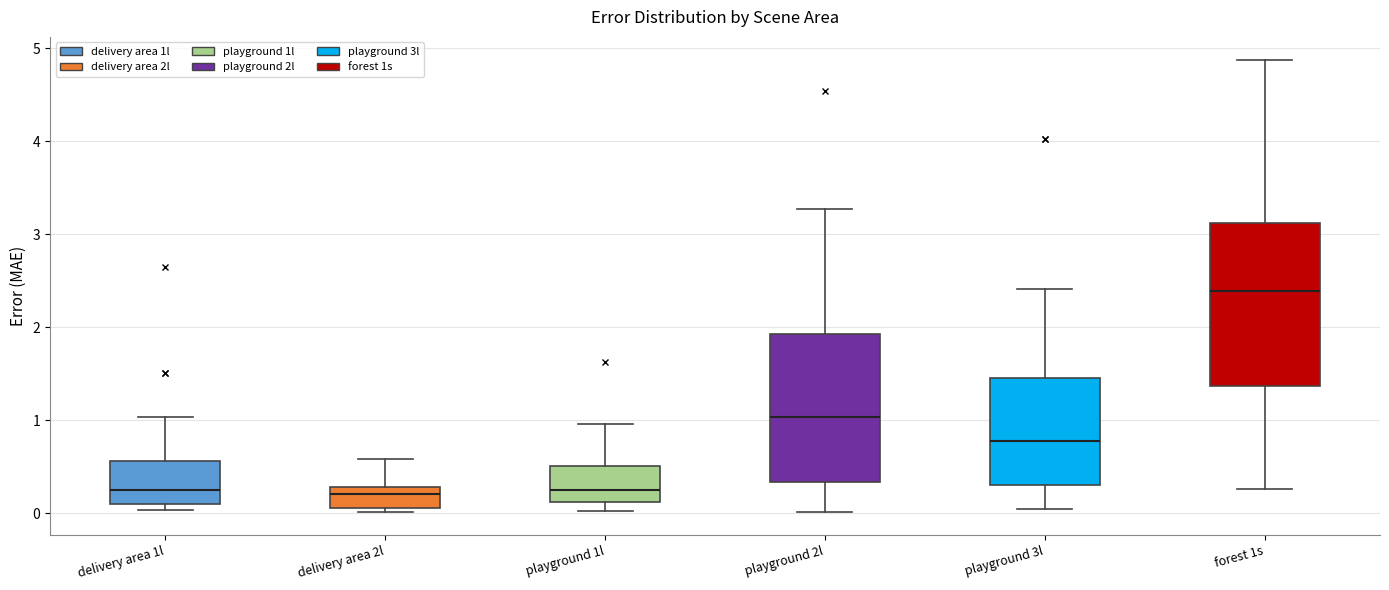

Reading left to right, read every box against the y-axis: the position of its median line, the range the box covers, and the ends of its whiskers. The values are not printed on the chart, so give them approximately, as read against the axis.

delivery area 1l: median 0.2, box 0.1 to 0.6, whiskers 0.0 to 1.0
delivery area 2l: median 0.2, box 0.1 to 0.3, whiskers 0.0 to 0.6
playground 1l: median 0.3, box 0.1 to 0.5, whiskers 0.0 to 1.0
playground 2l: median 1.0, box 0.3 to 1.9, whiskers 0.0 to 3.3
playground 3l: median 0.8, box 0.3 to 1.5, whiskers 0.1 to 2.4
forest 1s: median 2.4, box 1.4 to 3.1, whiskers 0.3 to 4.9